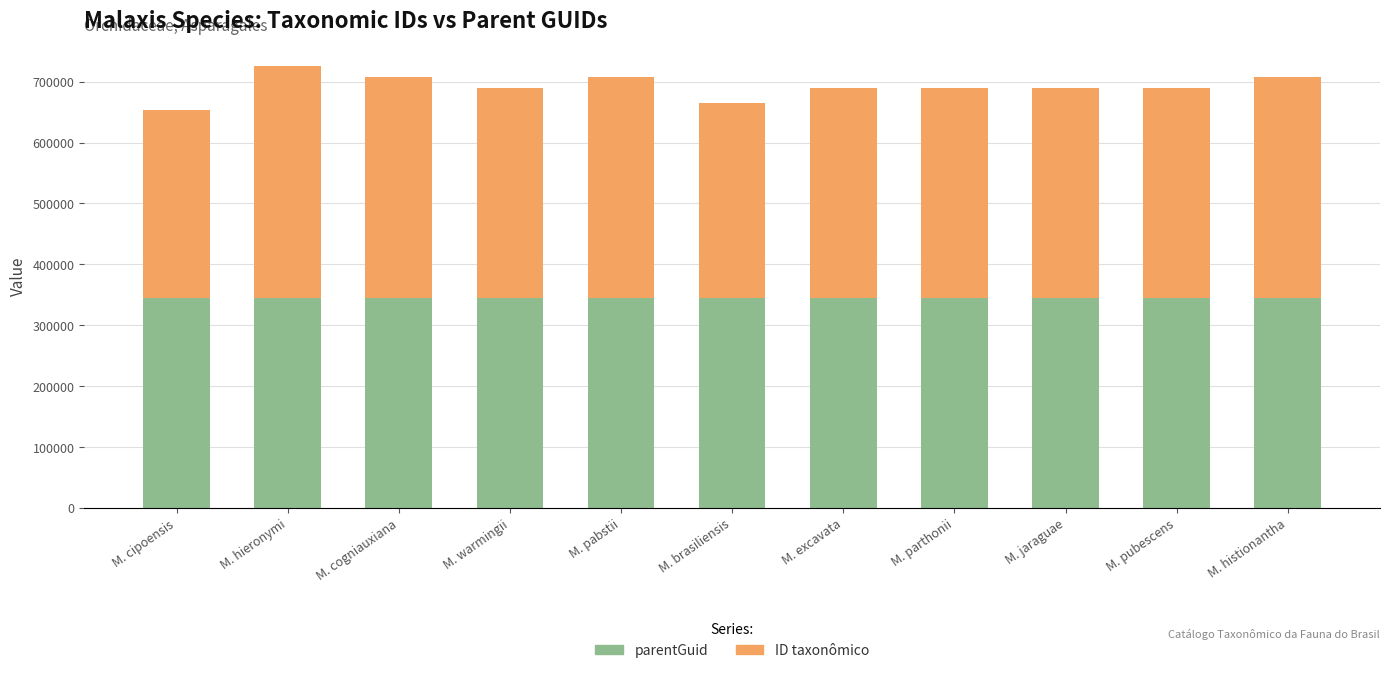

Reading right to left, what are the values for parentGuid?

M. histionantha=344611	M. pubescens=344611	M. jaraguae=344611	M. parthonii=344611	M. excavata=344611	M. brasiliensis=344611	M. pabstii=344611	M. warmingii=344611	M. cogniauxiana=344611	M. hieronymi=344611	M. cipoensis=344611